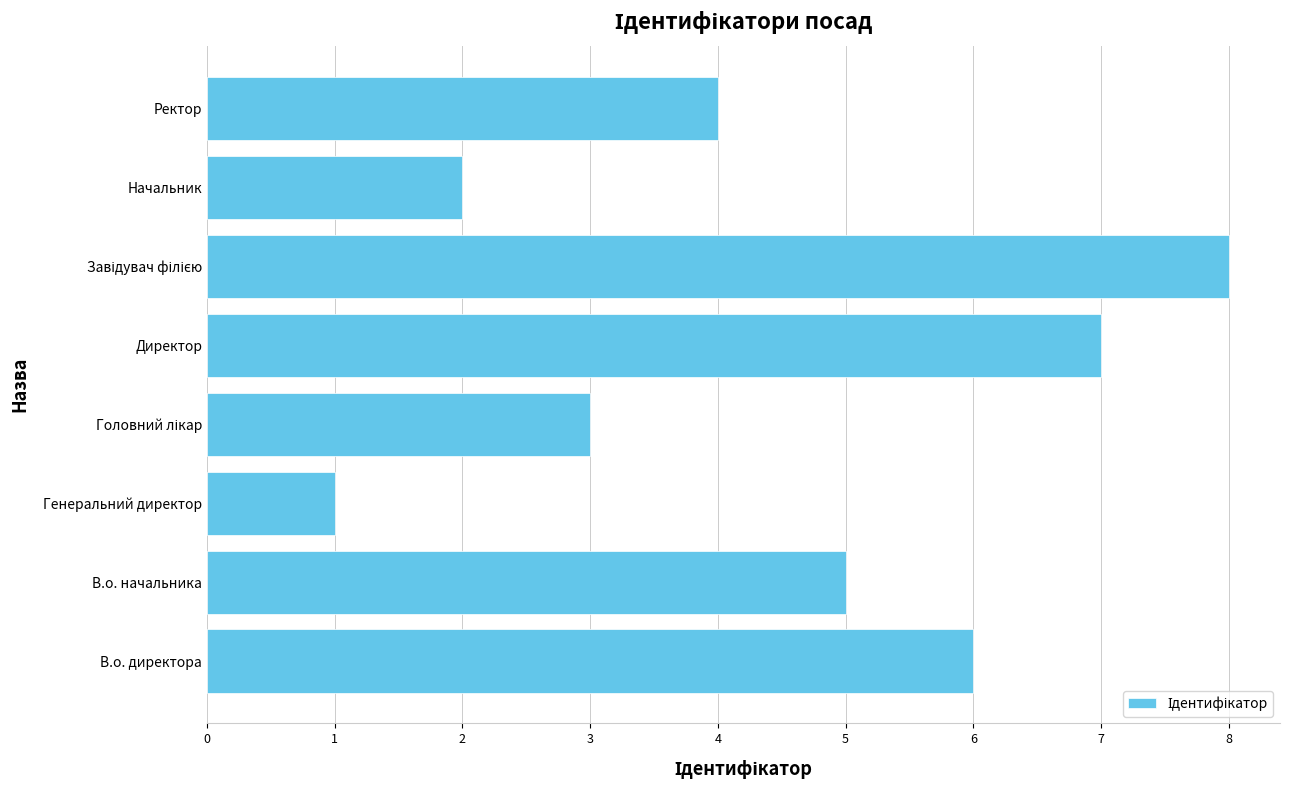

How many bars are there in total?

8